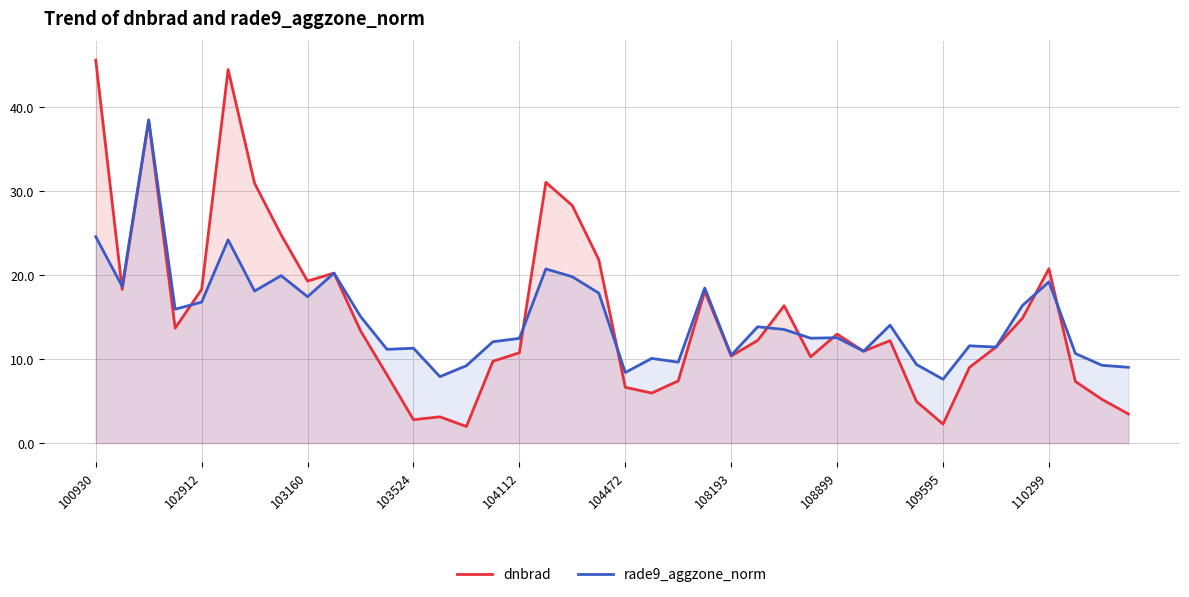

List the series in order of their peak value, lowest first.

rade9_aggzone_norm, dnbrad